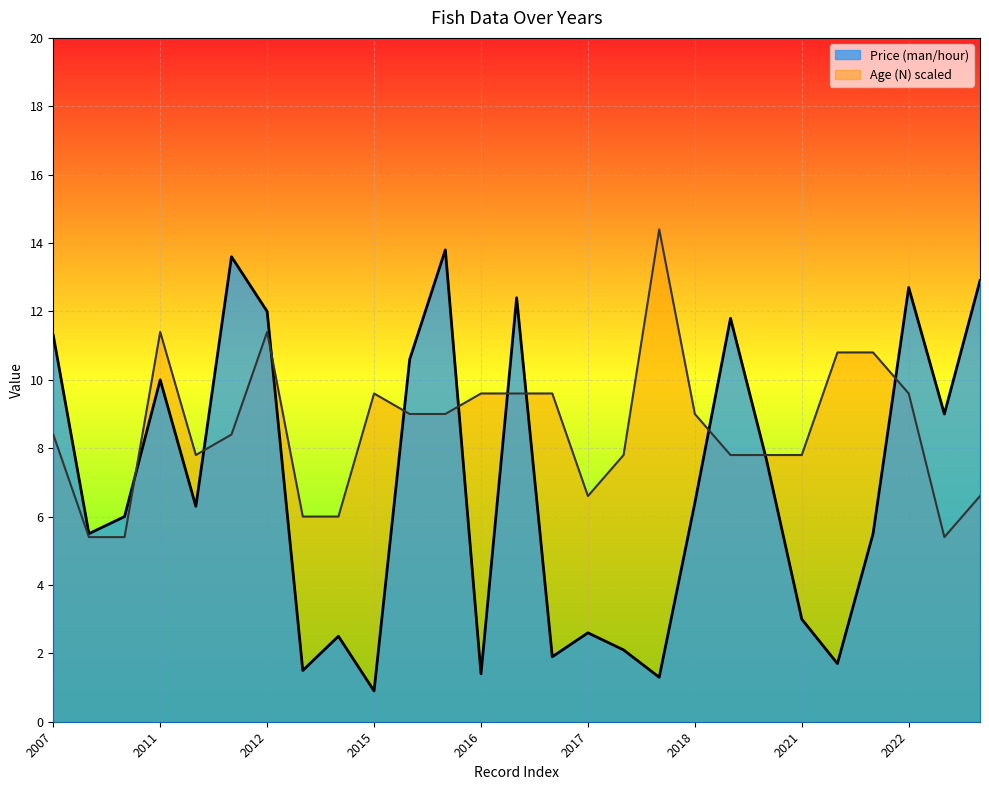

How many values in the Price (man/hour) series exceed 6?

14